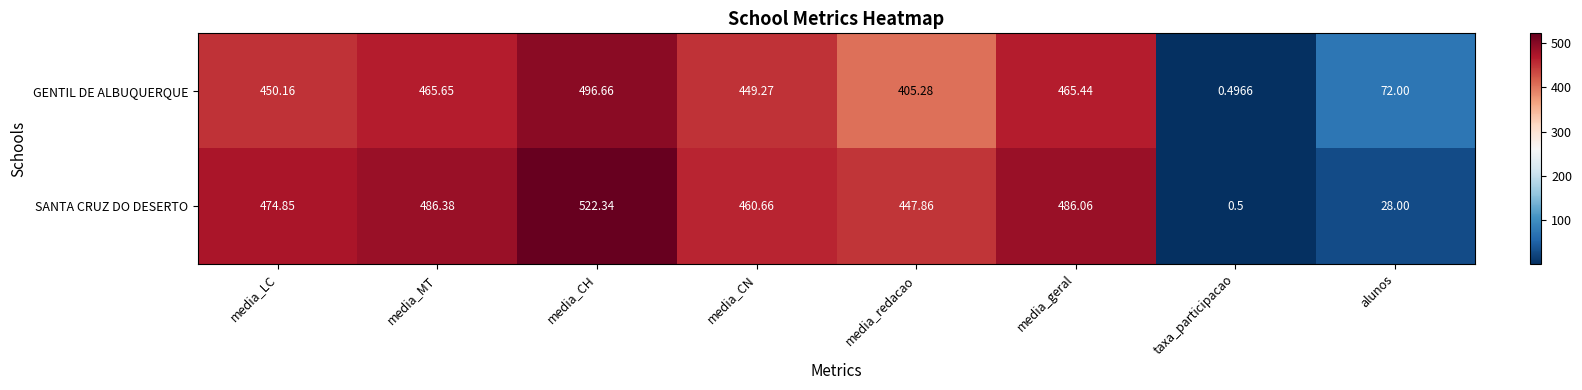

What is the total value across all series at media_MT?

952.0